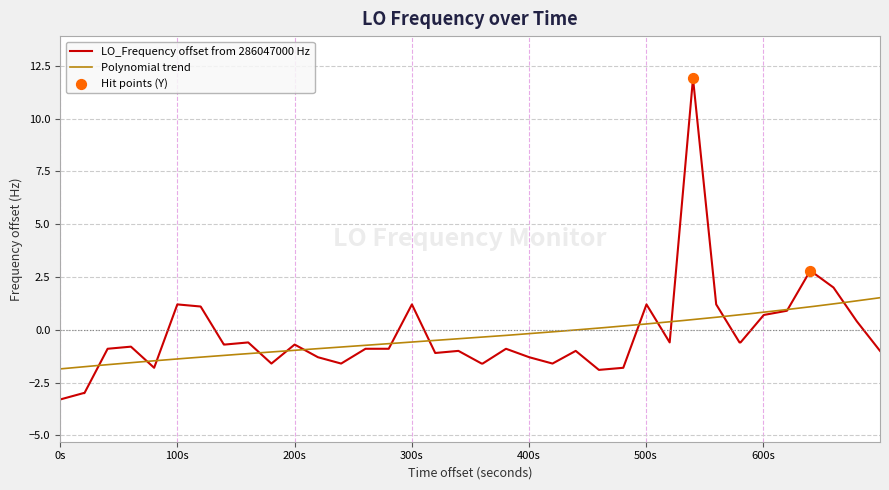

What is the maximum value for LO_Frequency offset from 286047000 Hz?

11.9